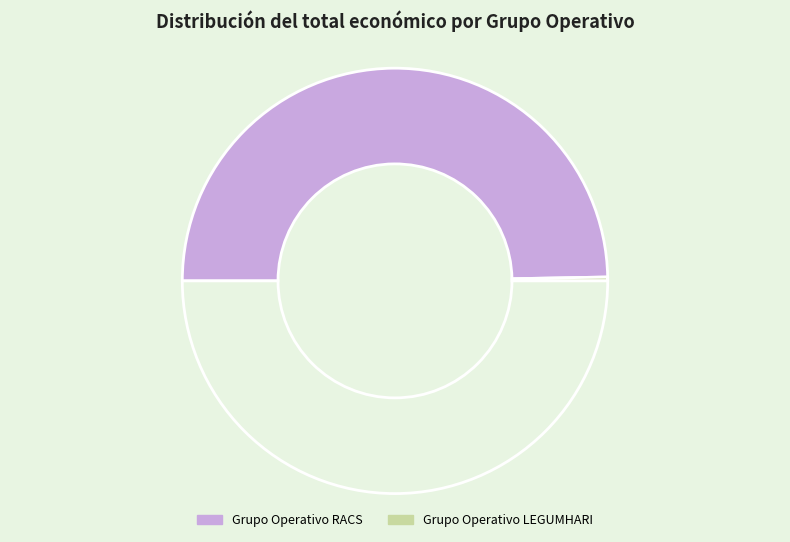

How many segments does this pie chart have?

3